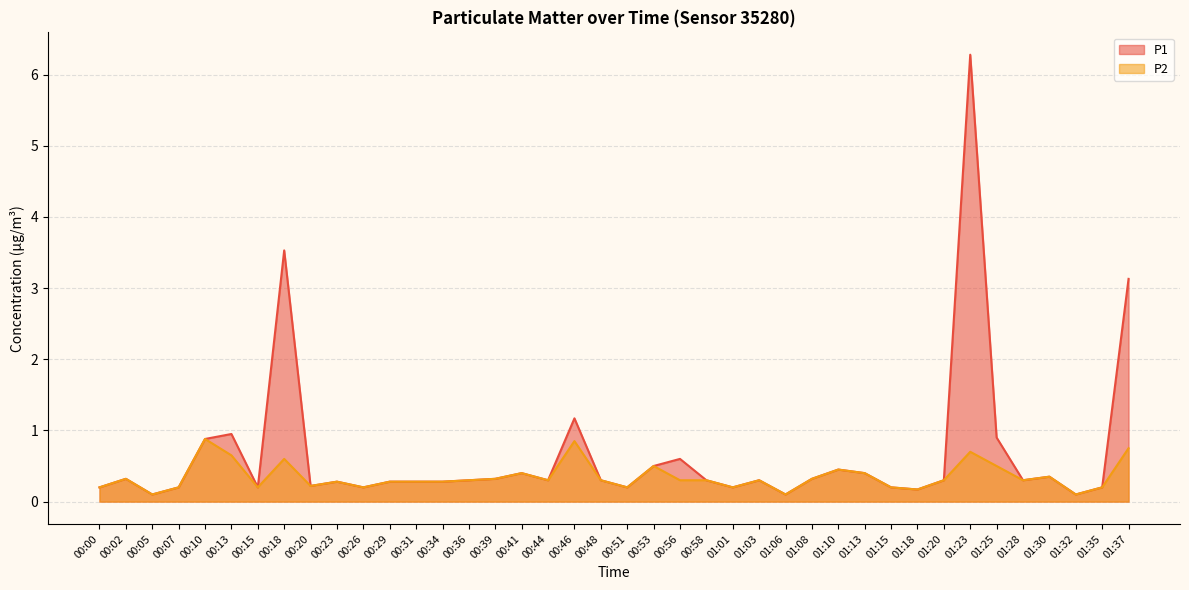

At which category does the chart reach its minimum across all series?

00:05